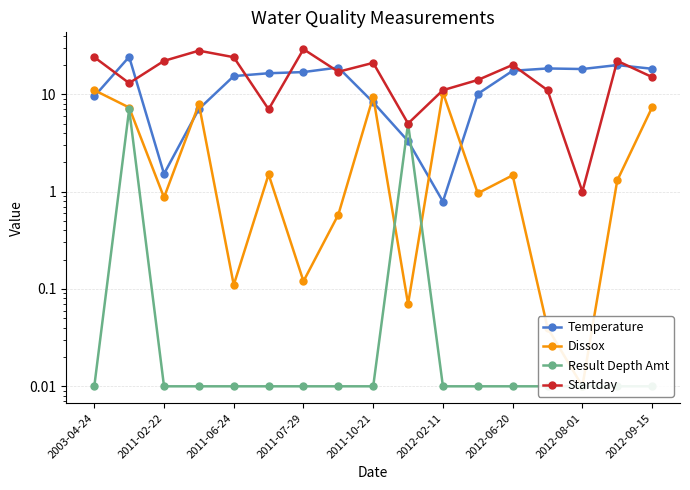

Rank the series at 2003-04-24 from highest to lowest value.

Startday, Dissox, Temperature, Result Depth Amt